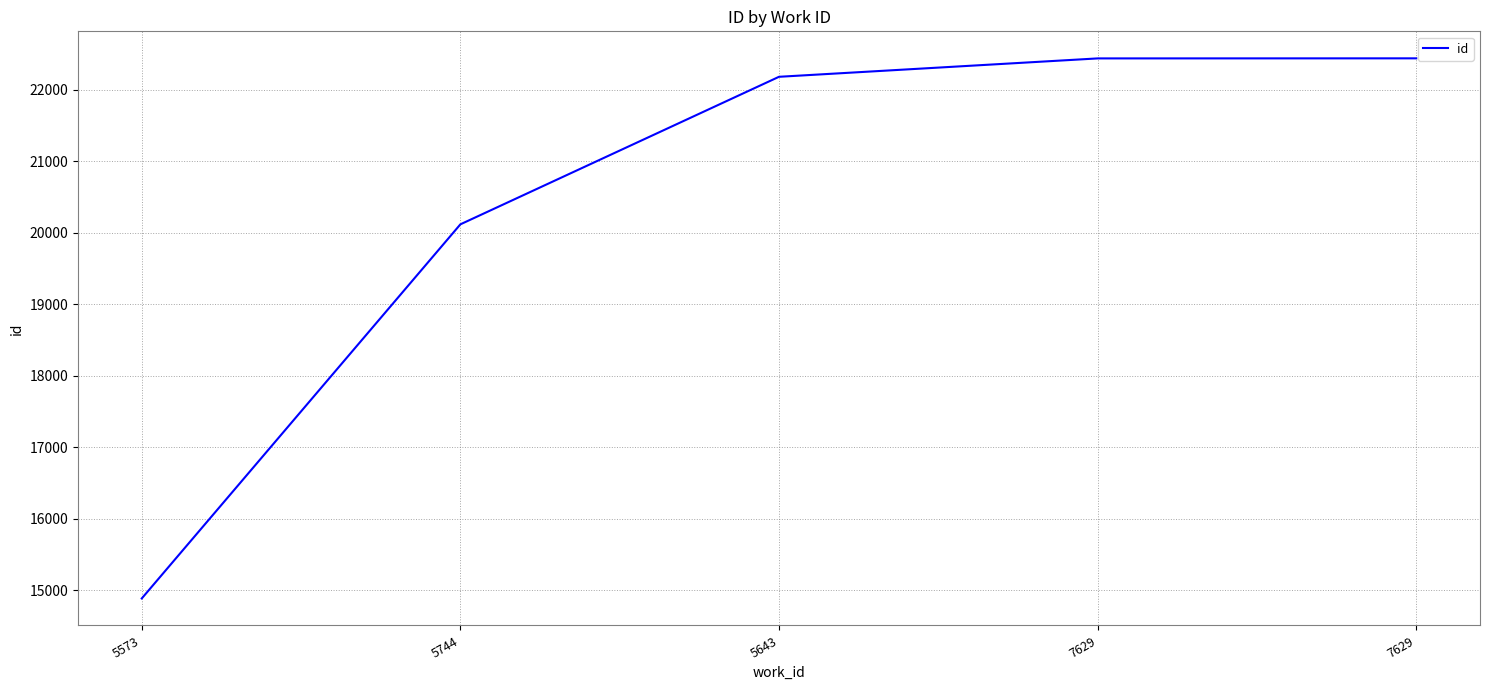

Which category has the lowest value across all series?

5573